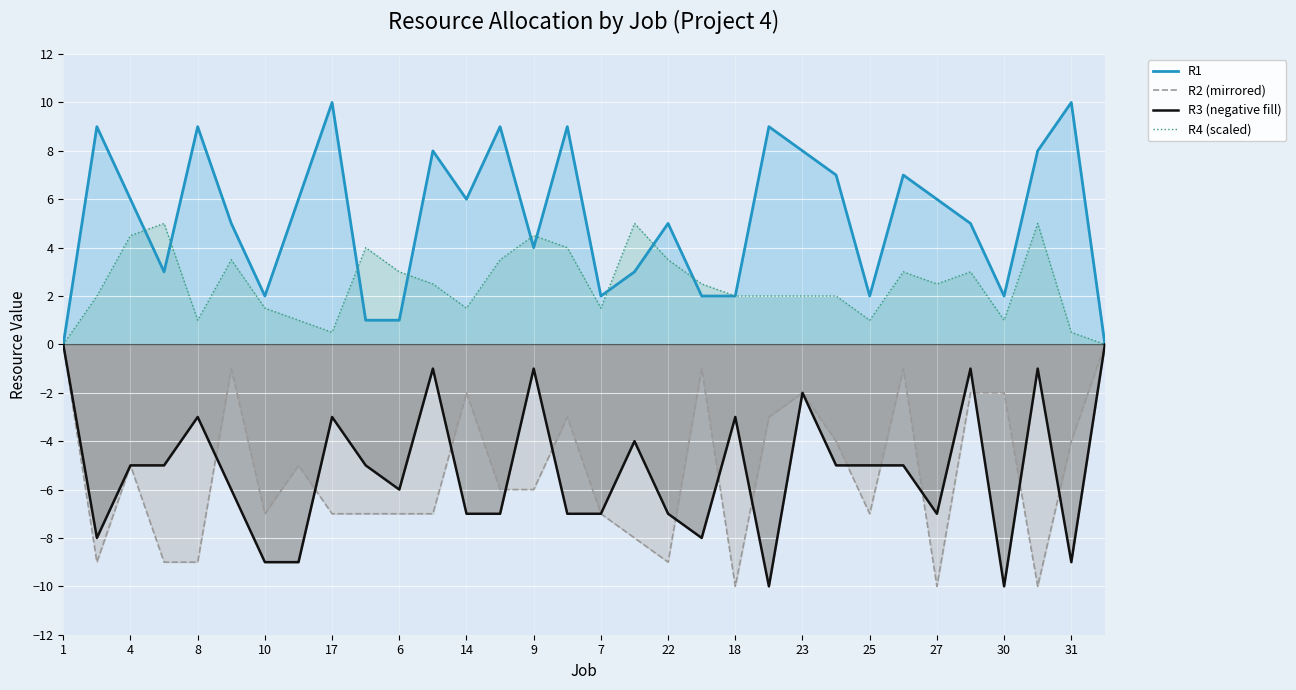

True or false: R4 line and R3 line intersect in this chart.

False